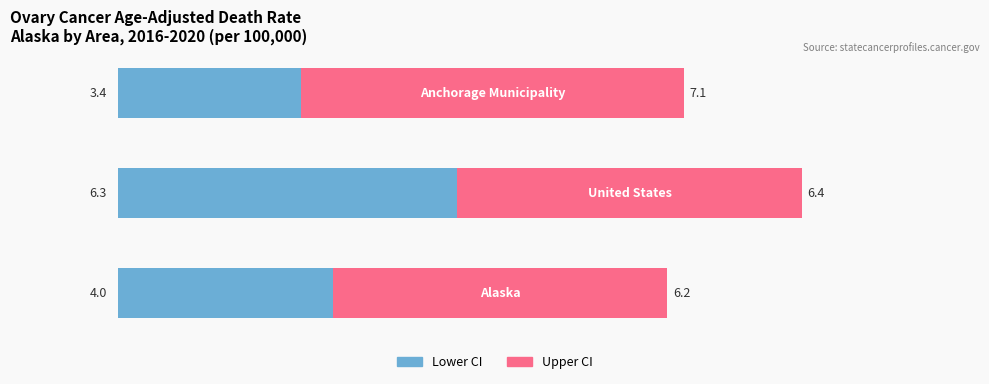

Which has a higher value, Anchorage Municipality or United States?

United States